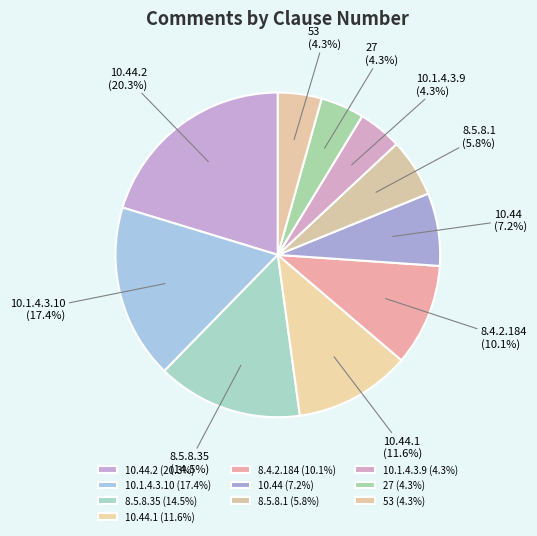

Is it true that 27 is 4% of the pie?

True